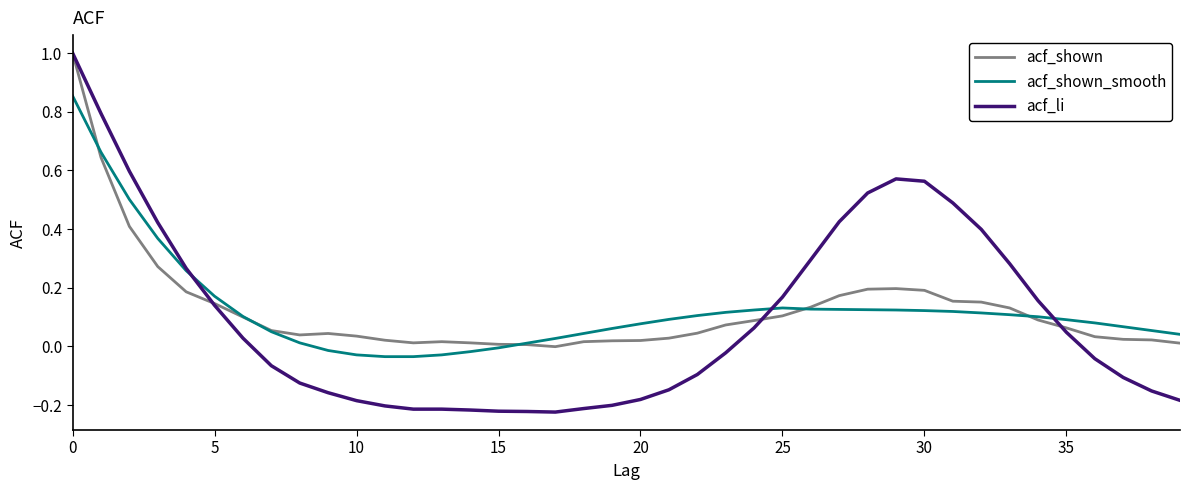

What is the maximum value for acf_shown?

1.0